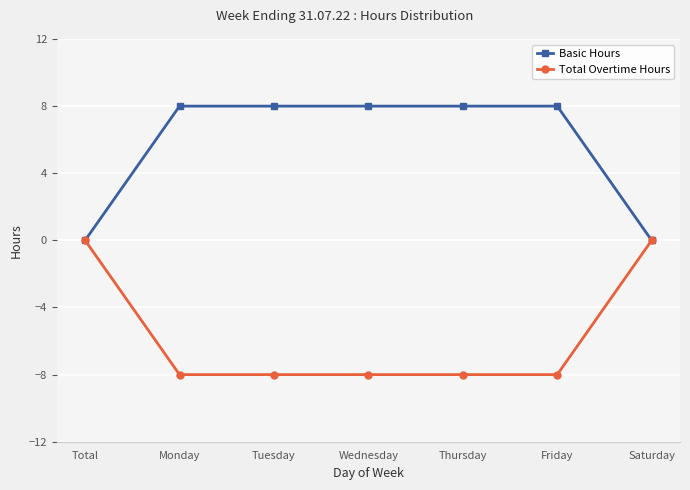

What is the minimum value shown in the chart?

-8